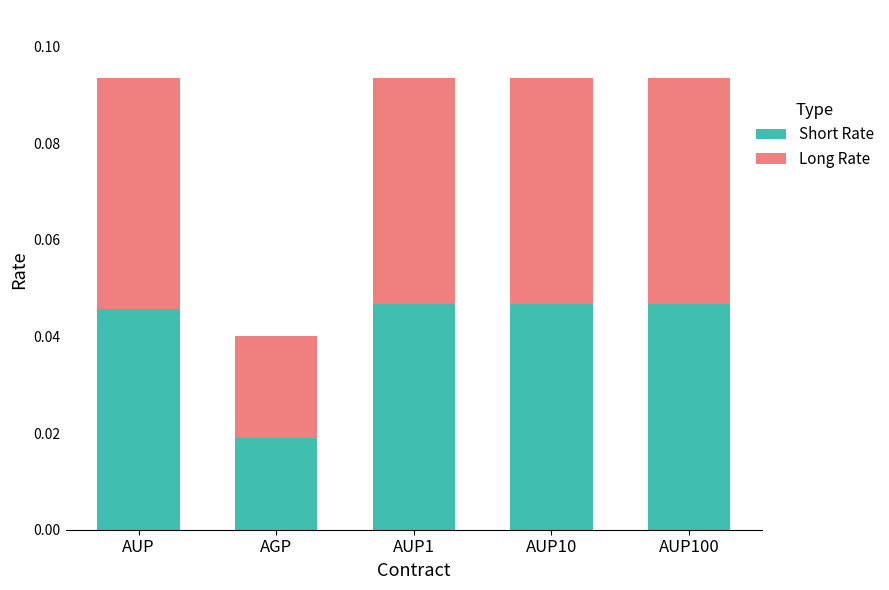

Where is Short Rate nearest to the value 0?

AGP